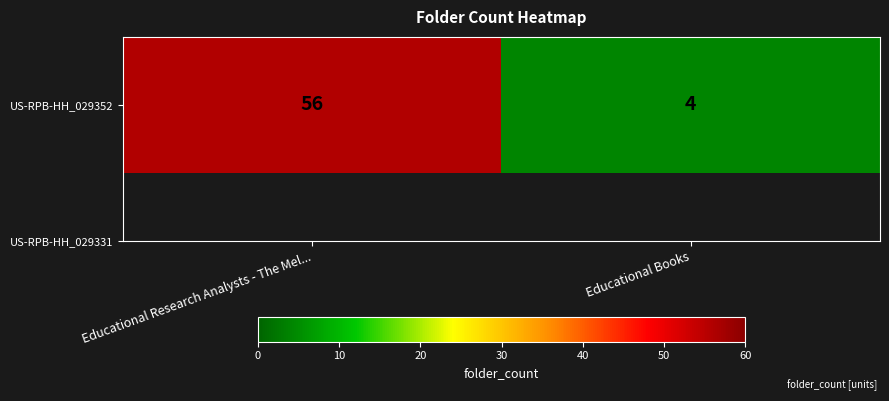

Count the values in the range 4 to 56.

2